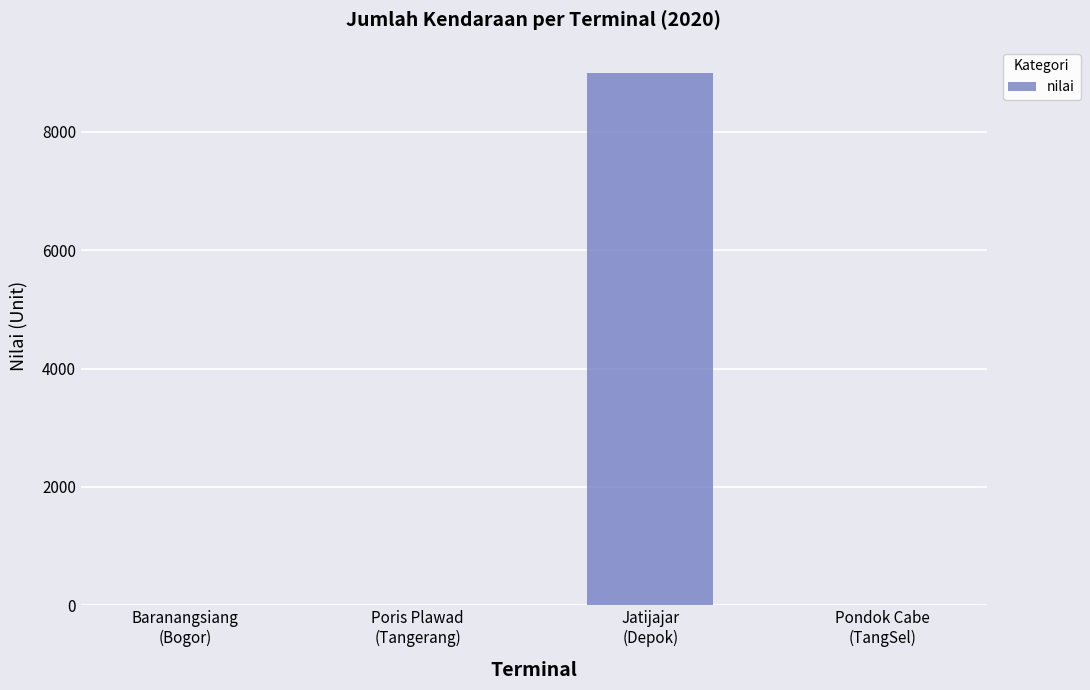

What is the sum of all values?

8983